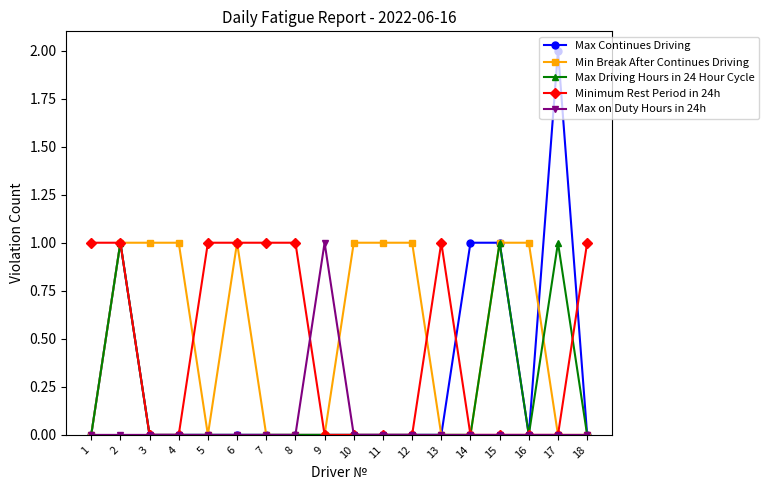

Which series has the largest total across all categories?

Min Break After Continues Driving